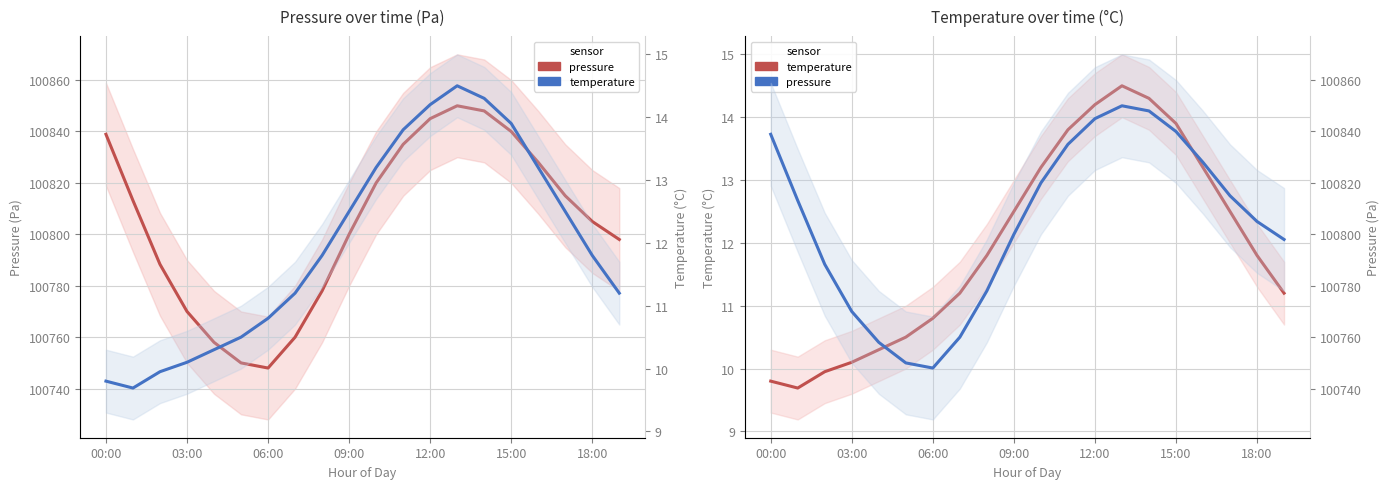

What is the label of the 19th point from the left?

18:00